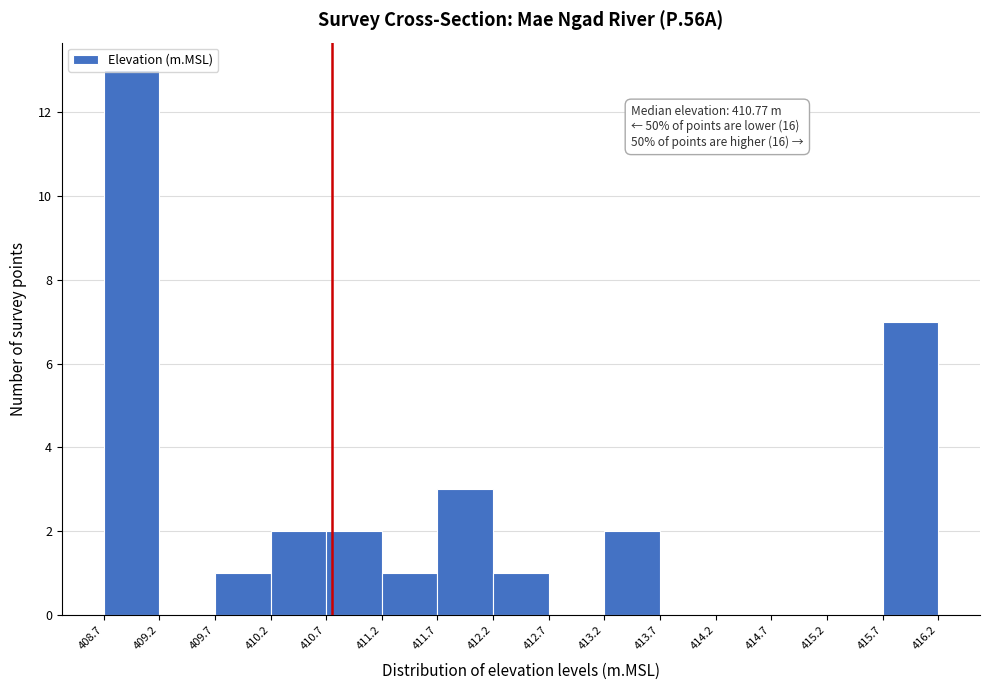

Over which range of the x-axis is the bar tallest?

408.7 to 409.2